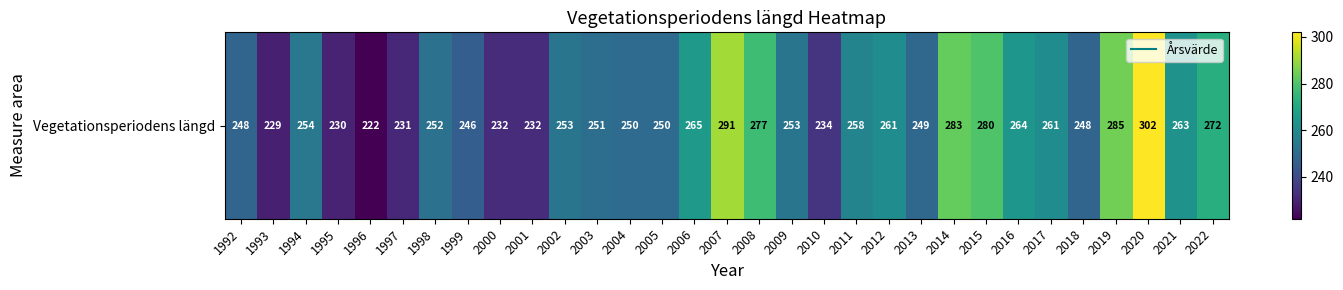

Between 1999 and 2001, which is larger?

1999